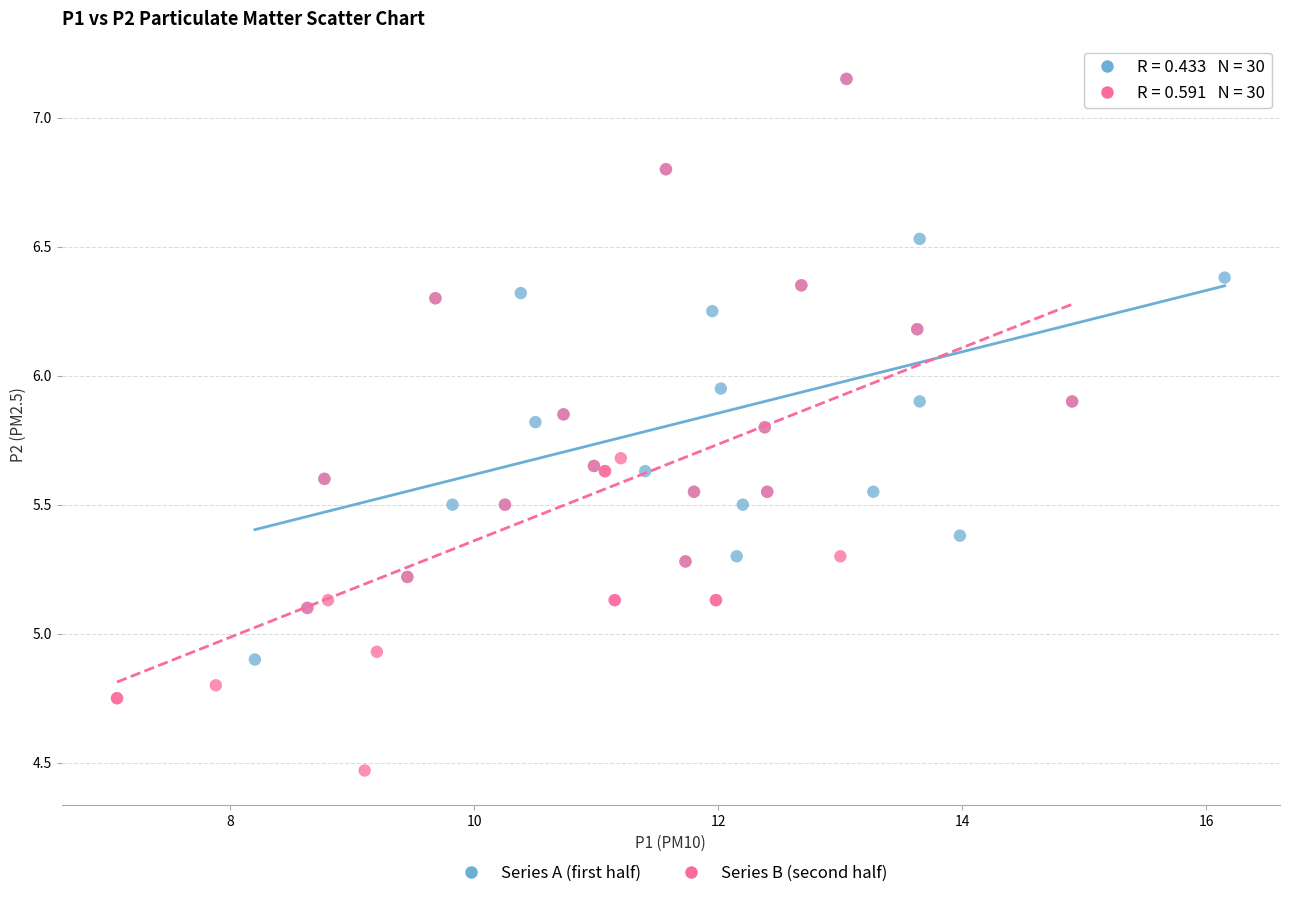

Which series has the largest Y range (max minus min)?

Series B (second half)